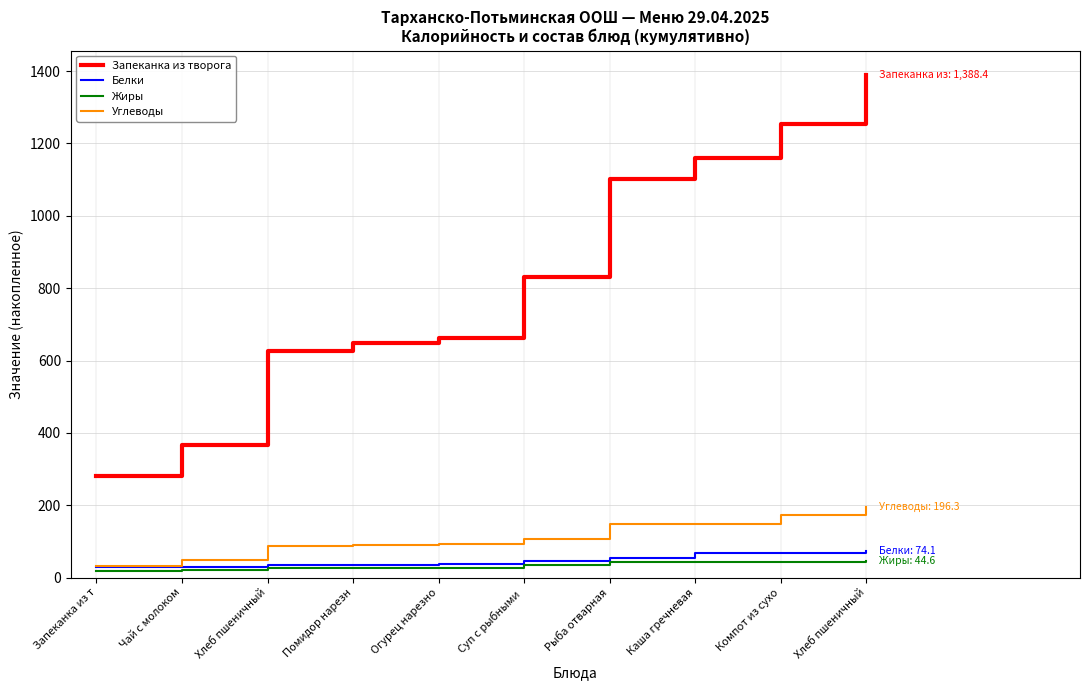

List the labels in order of Белки value, largest first.

Хлеб пшеничный, Компот из сухо, Каша гречневая, Рыба отварная, Суп с рыбными , Огурец нарезно, Помидор нарезн, Хлеб пшеничный, Чай с молоком, Запеканка из т